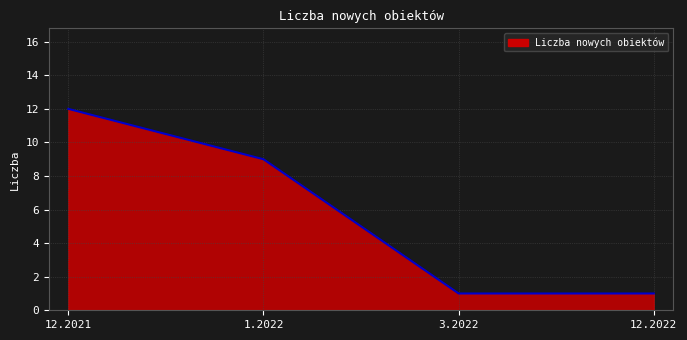

What is the difference between the maximum and second lowest values?

11